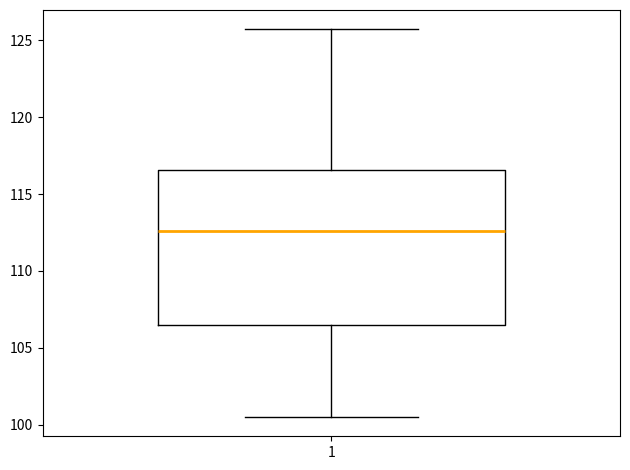

Read this box plot against the y-axis: the position of the median line, the range covered by the box, and the ends of both whiskers. The values are not printed on the chart, so give them approximately, as read against the axis.

median 112.5, box 106.5 to 116.5, whiskers 100.5 to 125.5